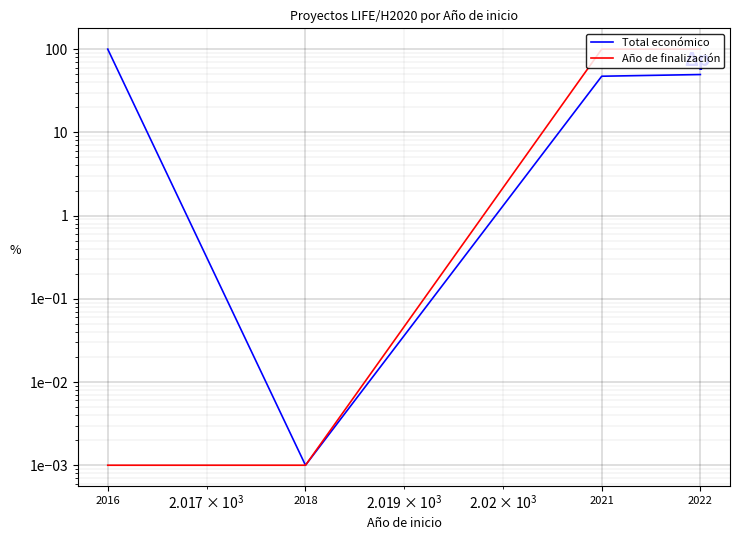

True or false: Año de finalización and Total económico intersect in this chart.

False